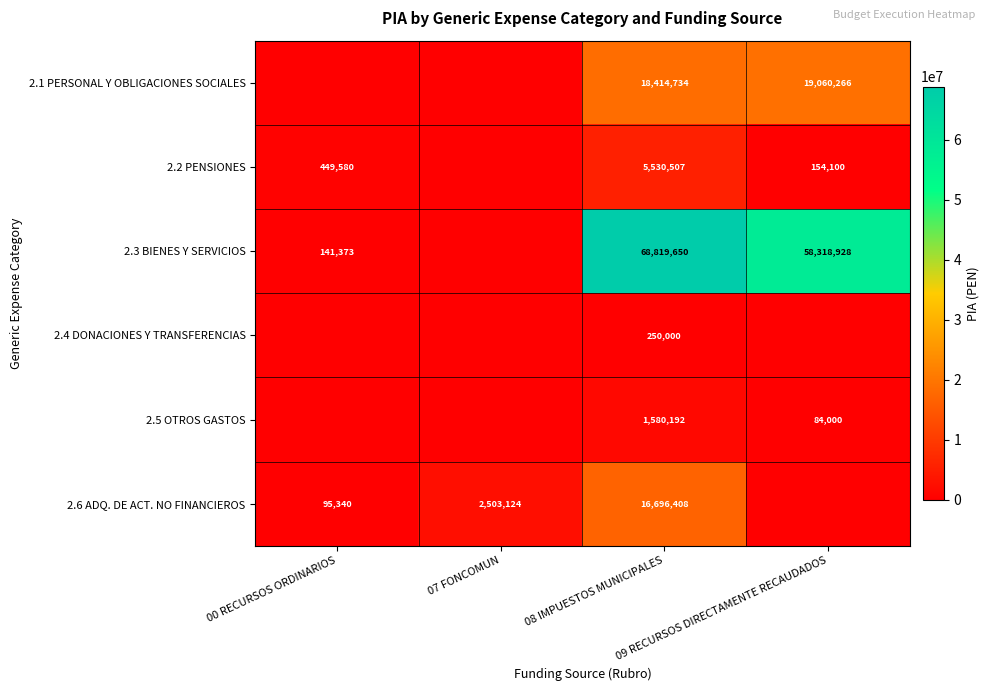

Is the value of 2.6 ADQ. DE ACT. NO FINANCIEROS at 07 FONCOMUN greater than the value of 2.1 PERSONAL Y OBLIGACIONES SOCIALES at 09 RECURSOS DIRECTAMENTE RECAUDADOS?

No